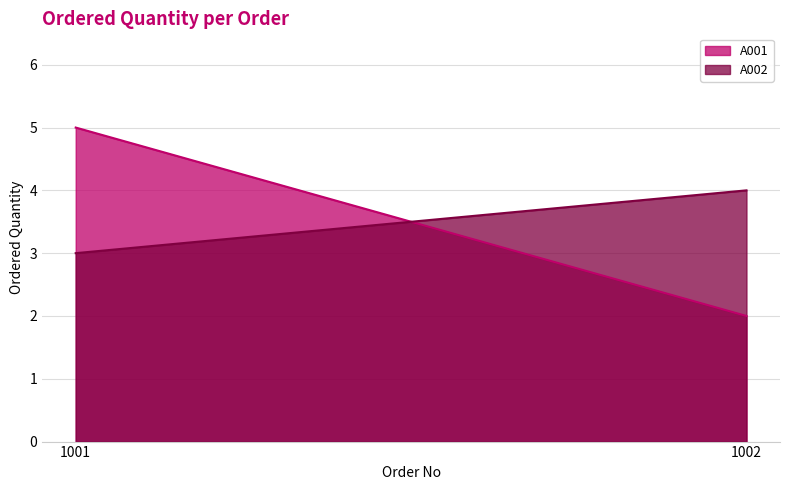

At 1002, list the series in order from smallest to largest.

A001, A002